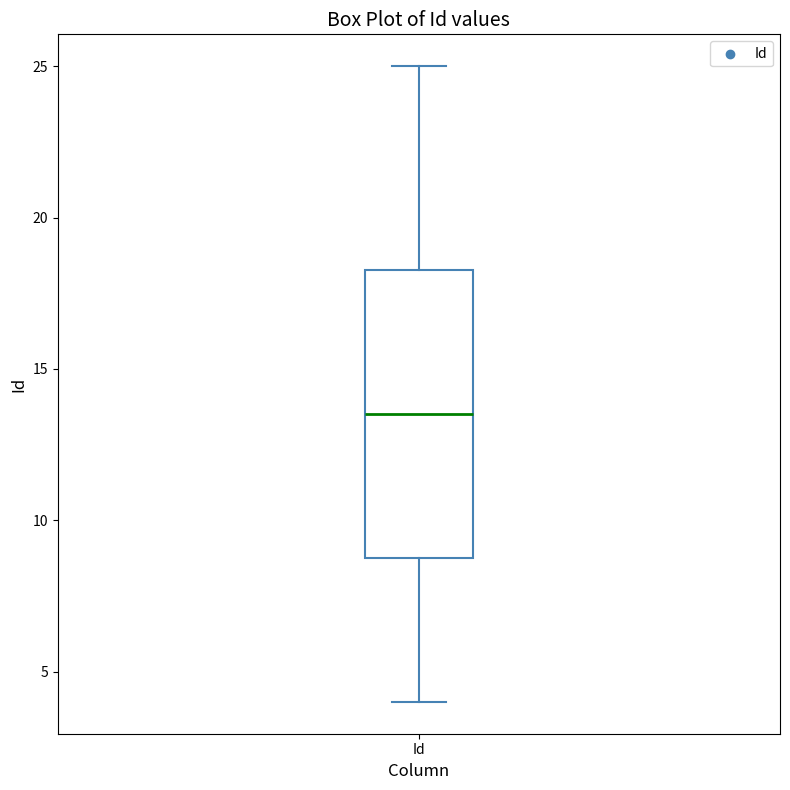

Where is the lower edge of the box for Id on the y-axis? The values are not printed on the chart, so give them approximately, as read against the axis.

9.0